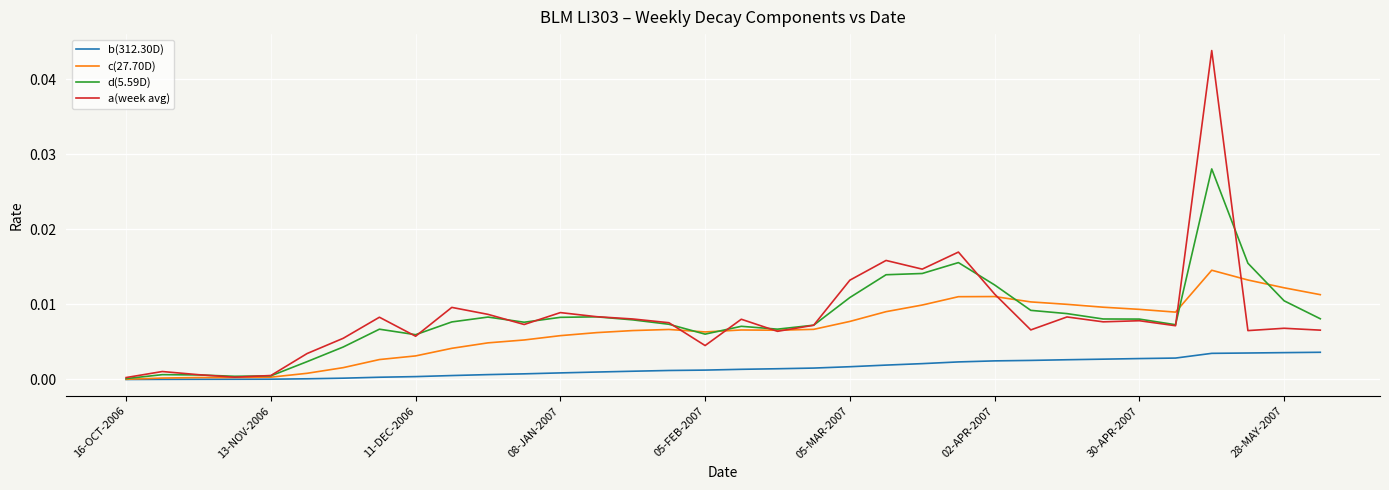

Which series has the widest spread of values?

a(week avg)